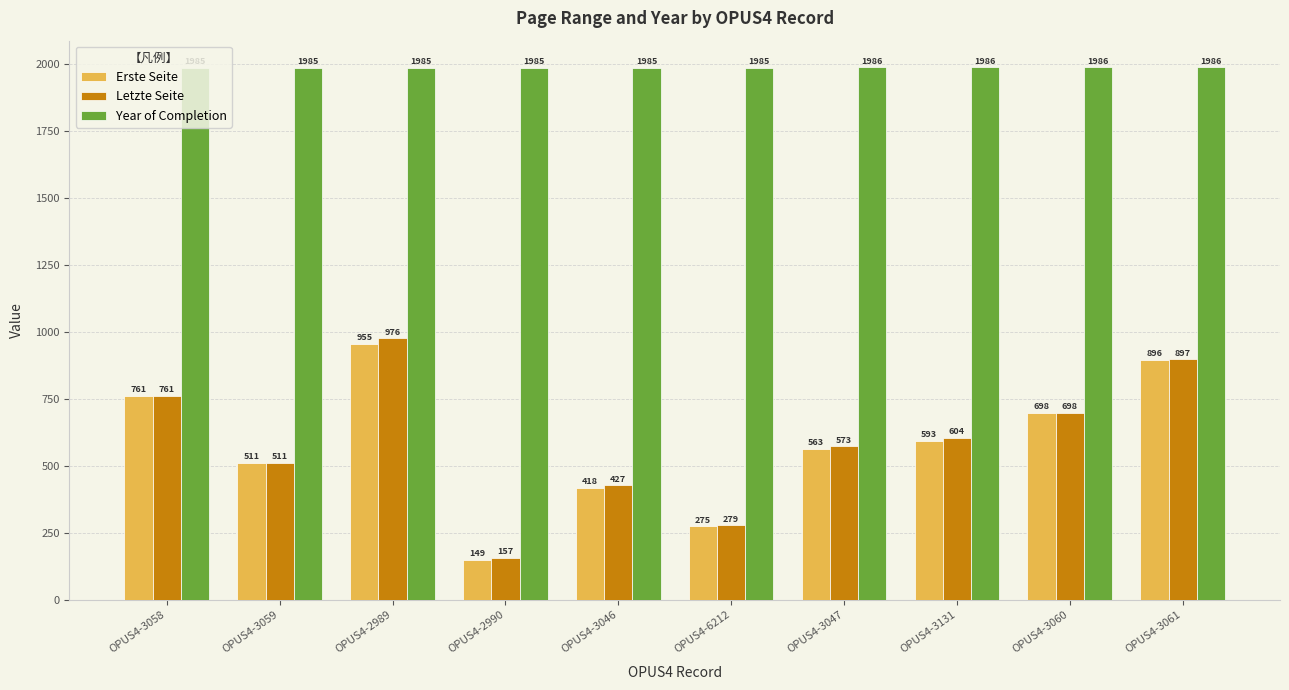

How many series are shown in this chart?

3